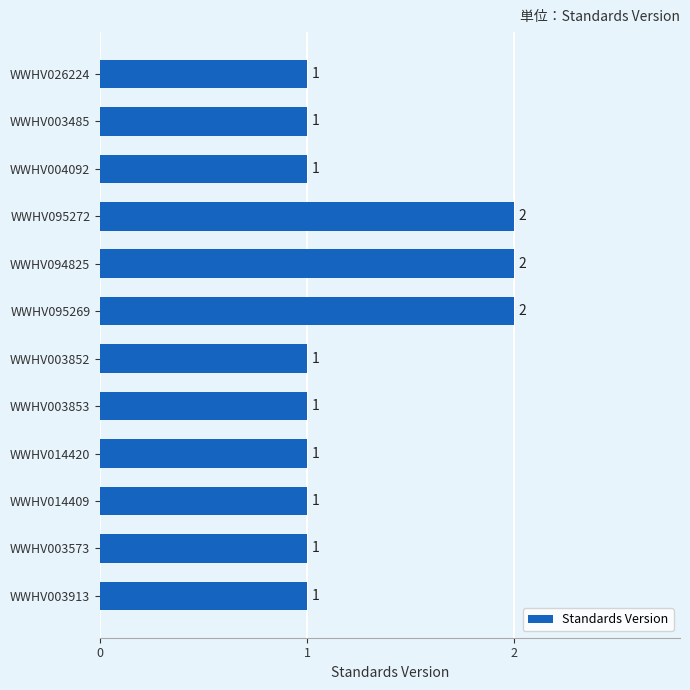

What is the greatest value displayed?

2